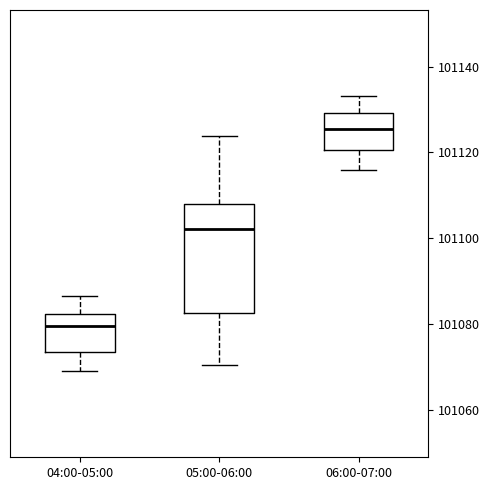

Where does the upper whisker of the box for 05:00-06:00 end on the y-axis? The values are not printed on the chart, so give them approximately, as read against the axis.

101124